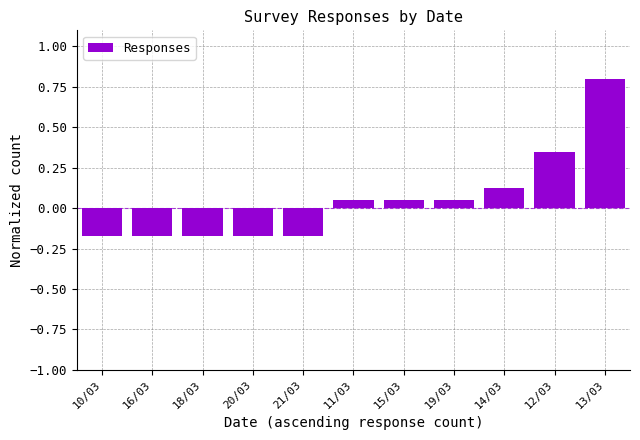

What is the sum of the values at 20/03 and 18/03?

-0.3